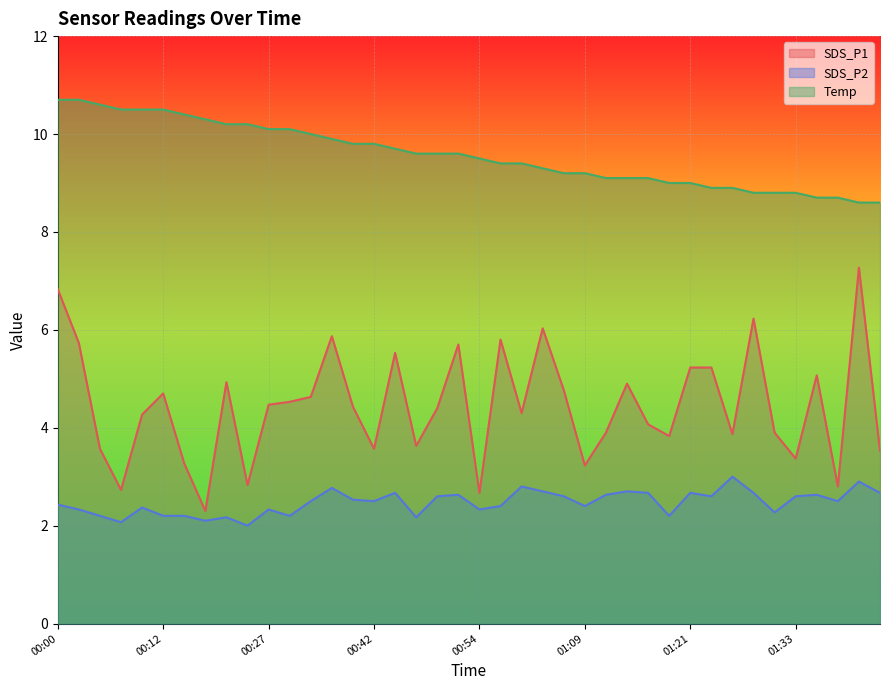

At which category is the sum across all series the highest?

00:00